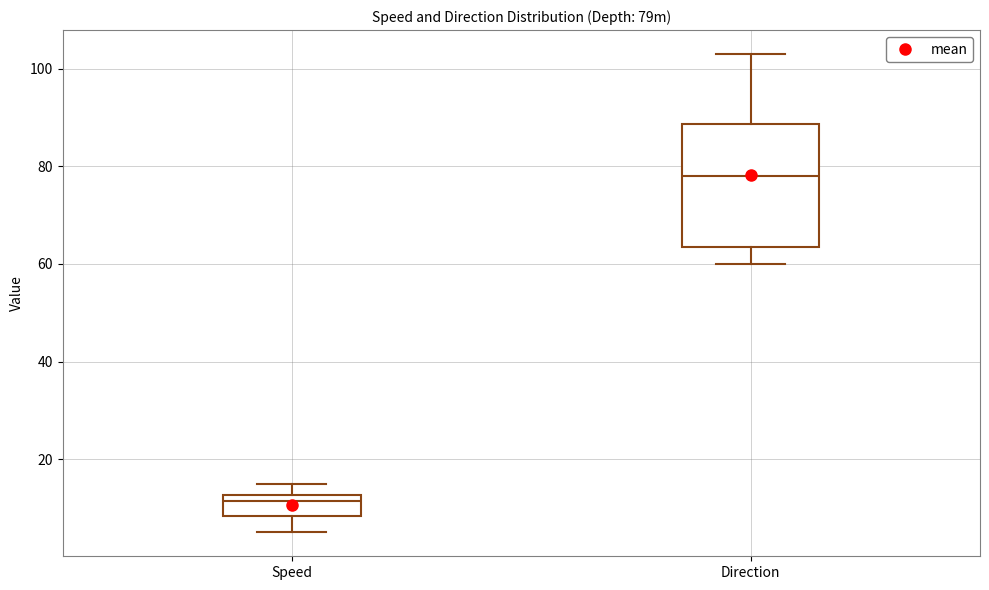

Comparing the boxes themselves (not the whiskers), which one is the tallest?

Direction